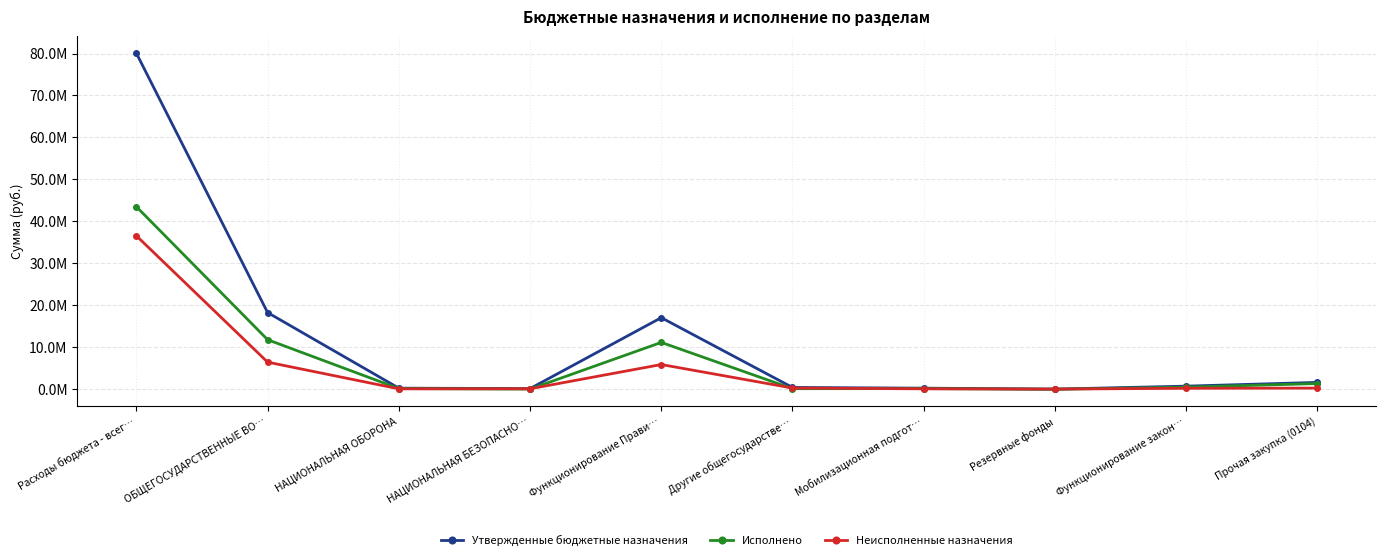

List the series in order of their overall mean, highest first.

Утвержденные бюджетные назначения, Исполнено, Неисполненные назначения